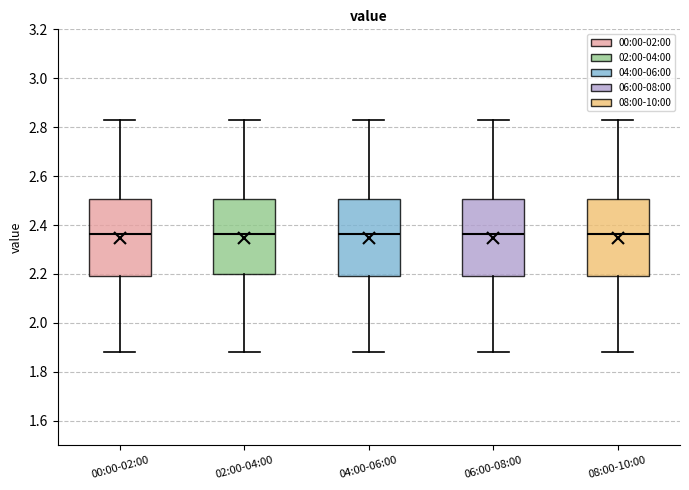

Reading left to right, transcribe this box plot: for each box, give where its median line is, the range the box spans, and where its two whiskers end, as read against the y-axis. The values are not printed on the chart, so give them approximately, as read against the axis.

00:00-02:00: median 2.36, box 2.20 to 2.50, whiskers 1.88 to 2.84
02:00-04:00: median 2.36, box 2.20 to 2.50, whiskers 1.88 to 2.84
04:00-06:00: median 2.36, box 2.20 to 2.50, whiskers 1.88 to 2.84
06:00-08:00: median 2.36, box 2.20 to 2.50, whiskers 1.88 to 2.84
08:00-10:00: median 2.36, box 2.20 to 2.50, whiskers 1.88 to 2.84